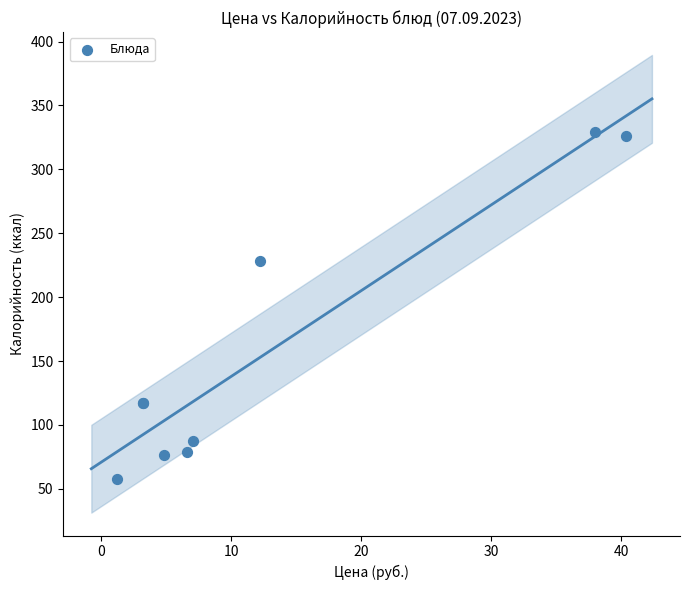

What Y value in the scatter plot is closest to 193?

228.4